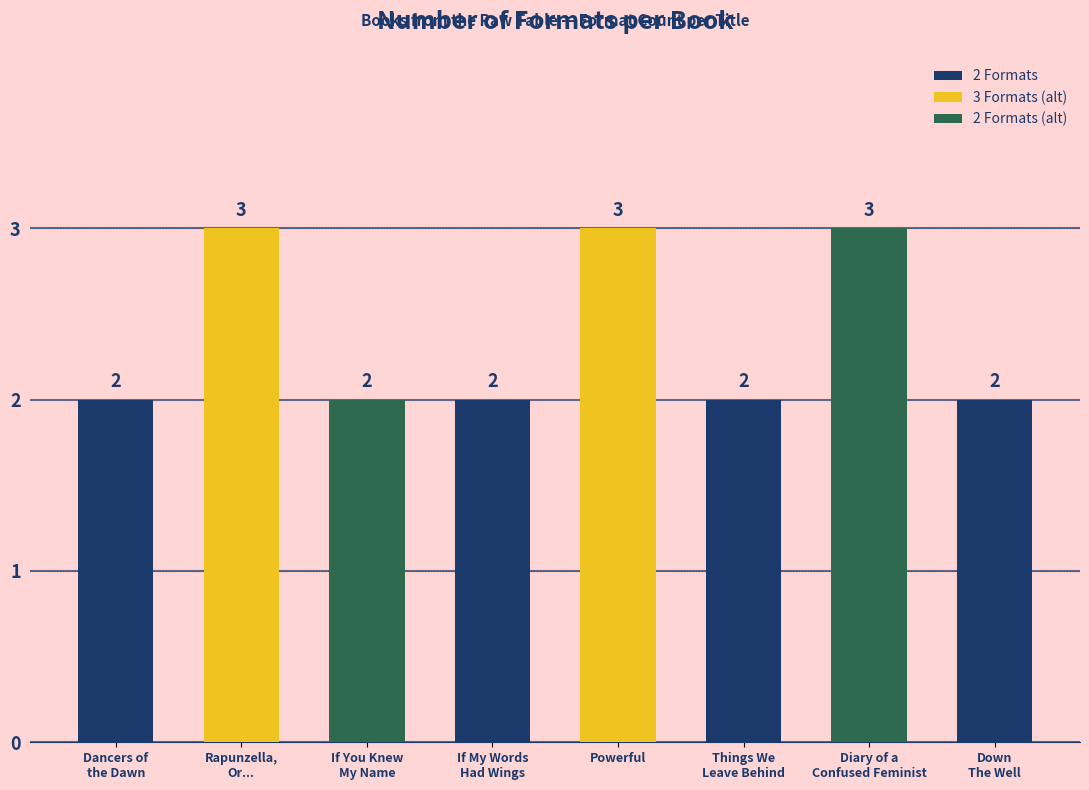

Is it true that the value at Powerful is 1?

False